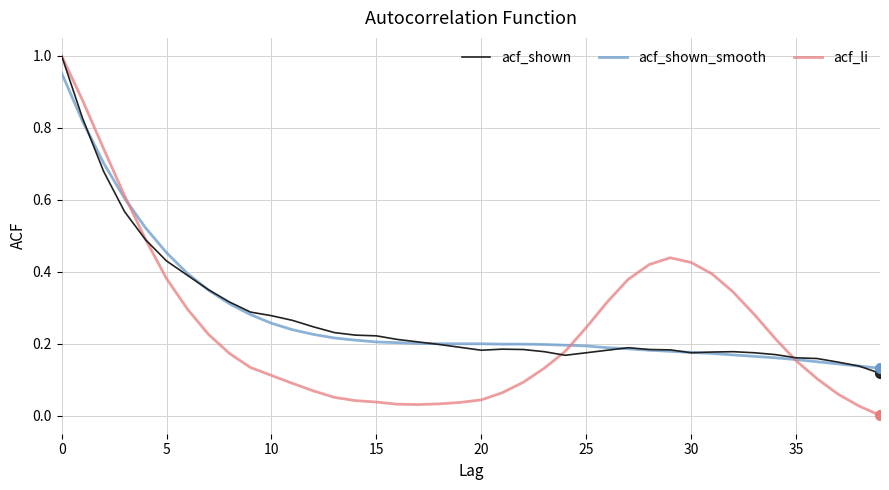

Which series has the largest range (max minus min)?

acf_li